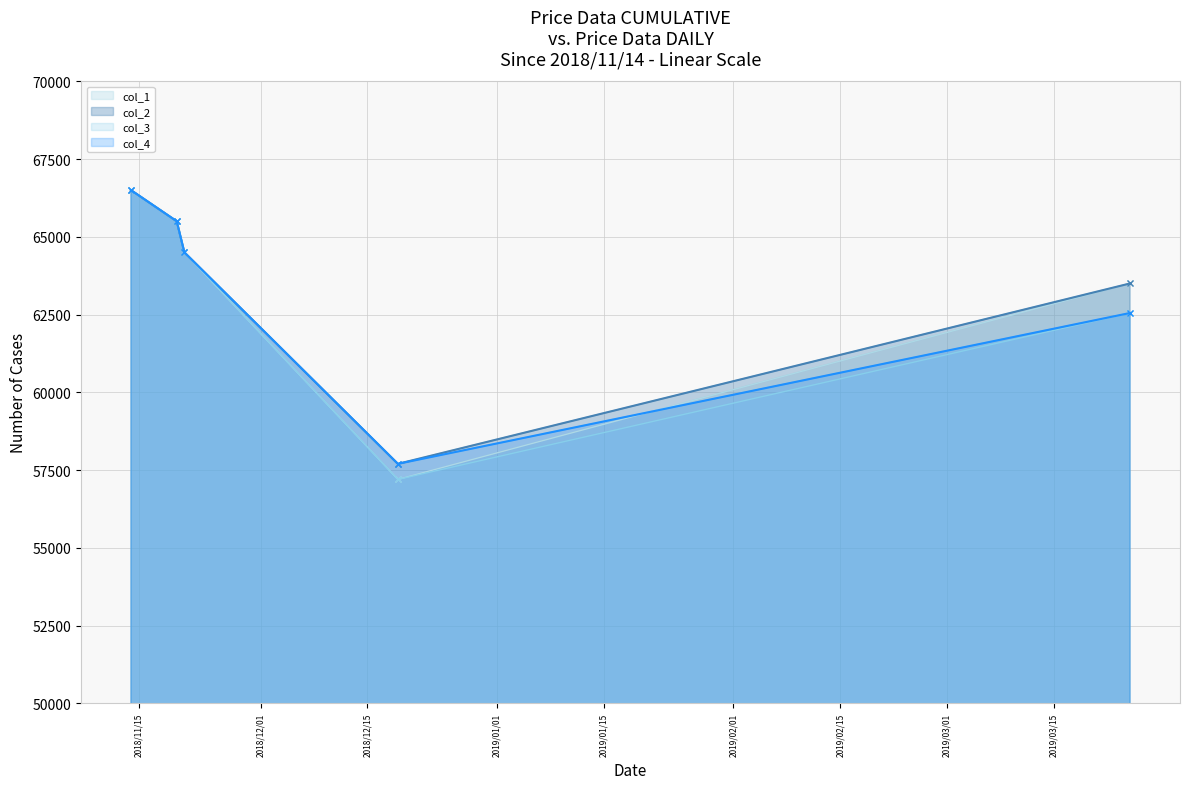

What is the sum of the col_1 values at 2019/03/25 and 2018/12/19?

120700